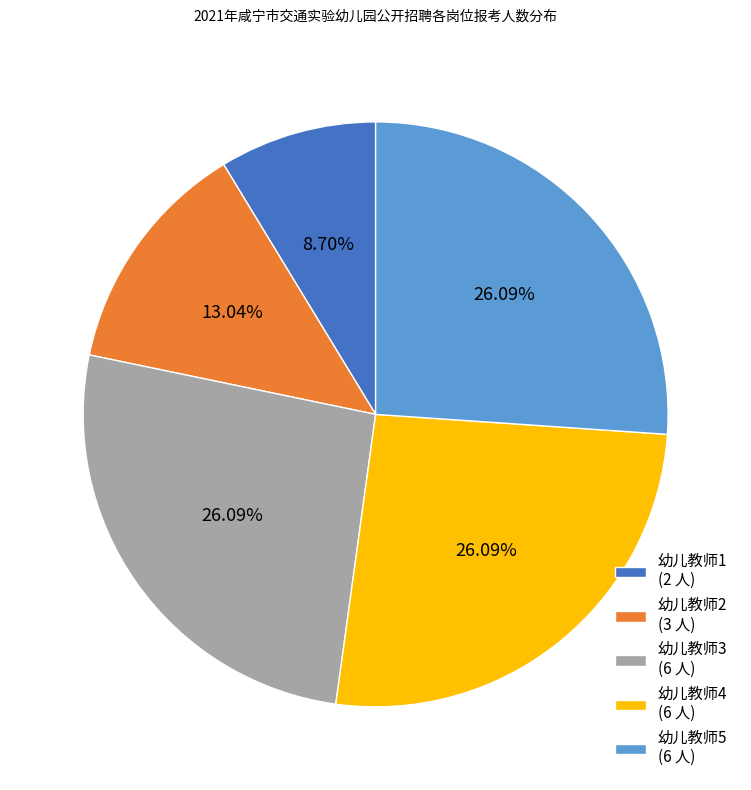

Is it true that 幼儿教师5 is 26% of the pie?

True